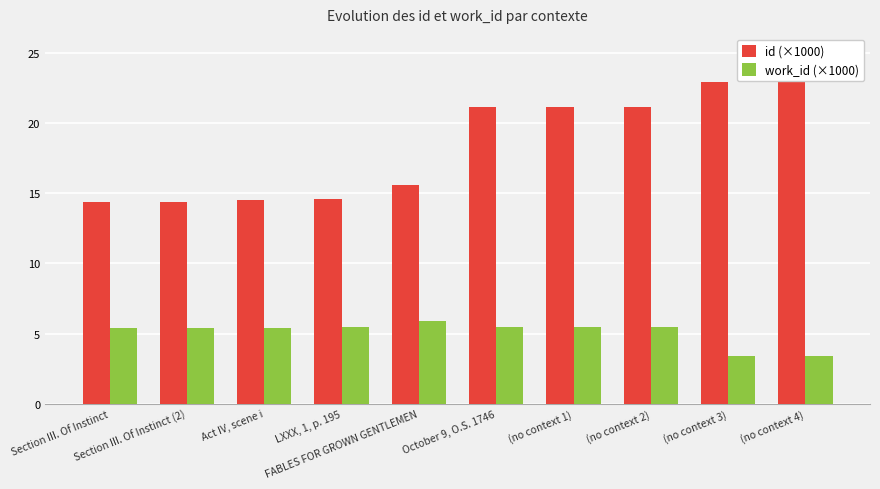

Rank the series by their average value, from highest to lowest.

id (×1000), work_id (×1000)